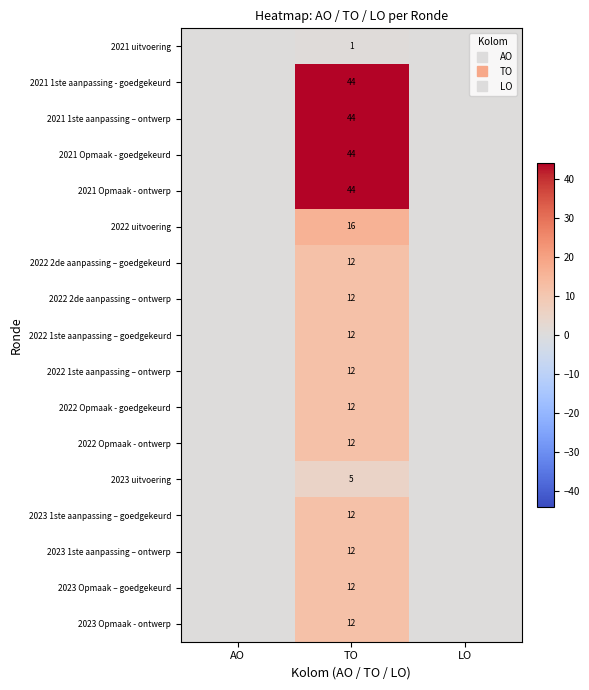

Is the value of 2021 Opmaak - goedgekeurd at LO greater than the value of 2021 uitvoering at LO?

No